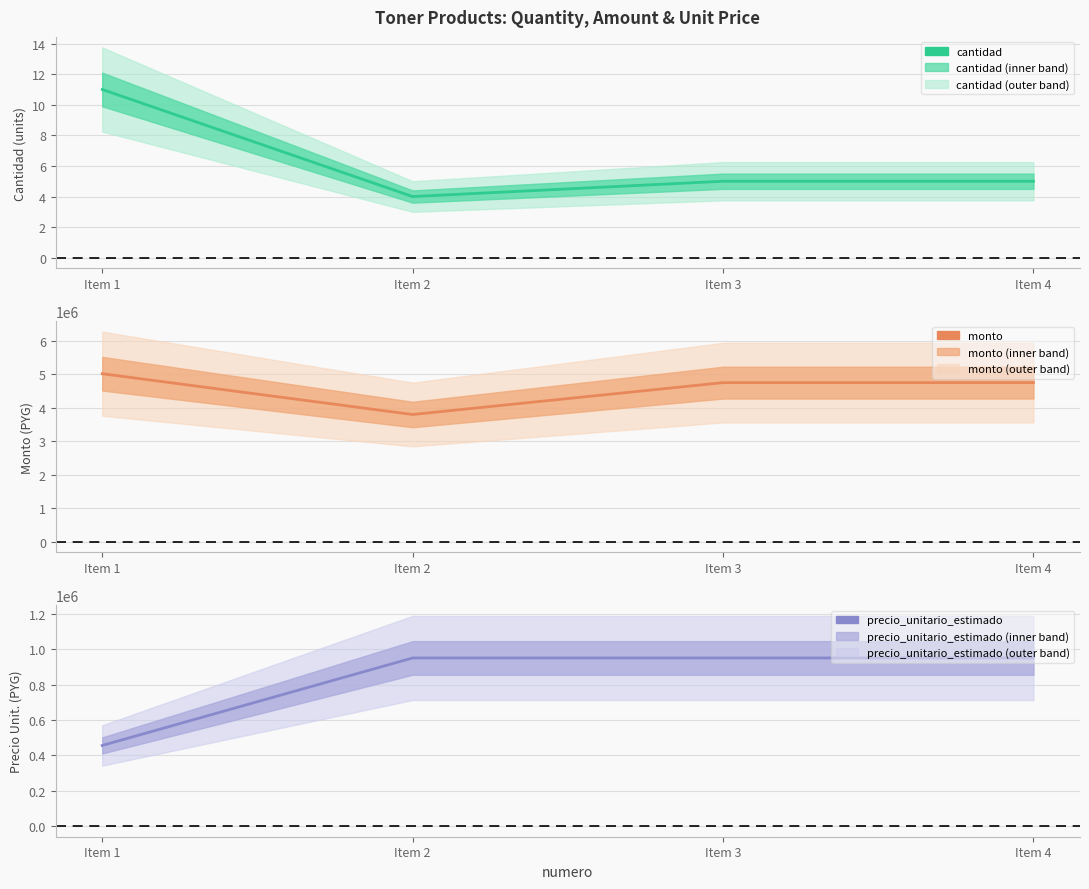

Between Item 2 and Item 4, which is larger?

Item 4